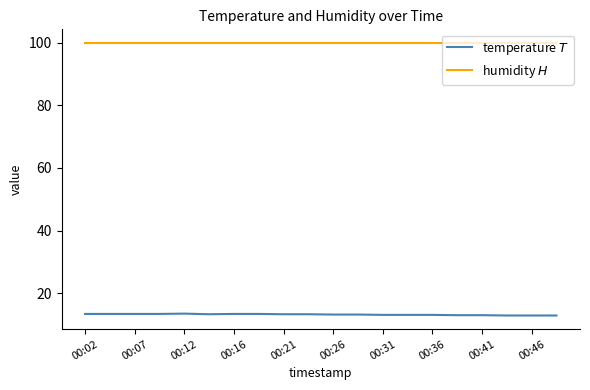

What is the greatest value displayed?

99.9